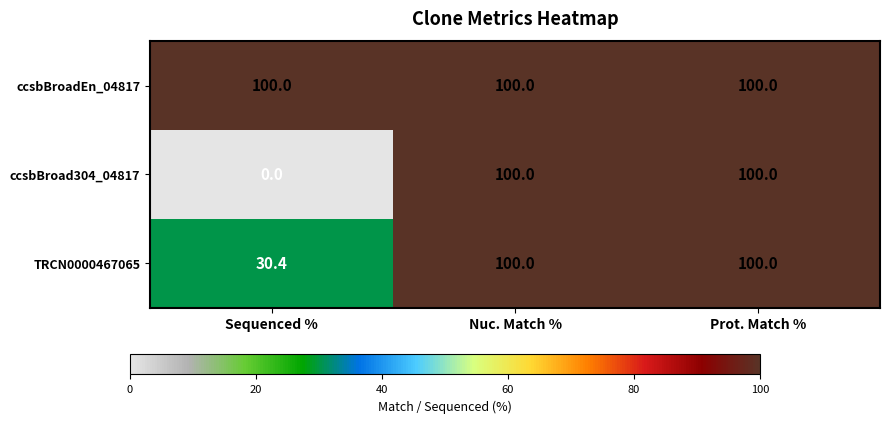

What is the average value of the ccsbBroad304_04817 series?

66.7